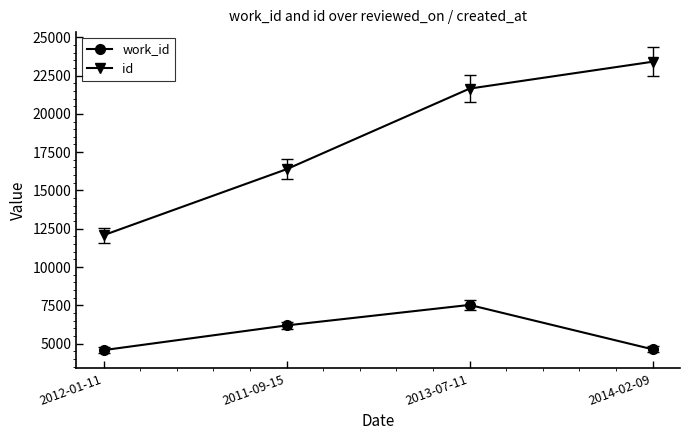

Where is work_id nearest to the value 6060?

2011-09-15